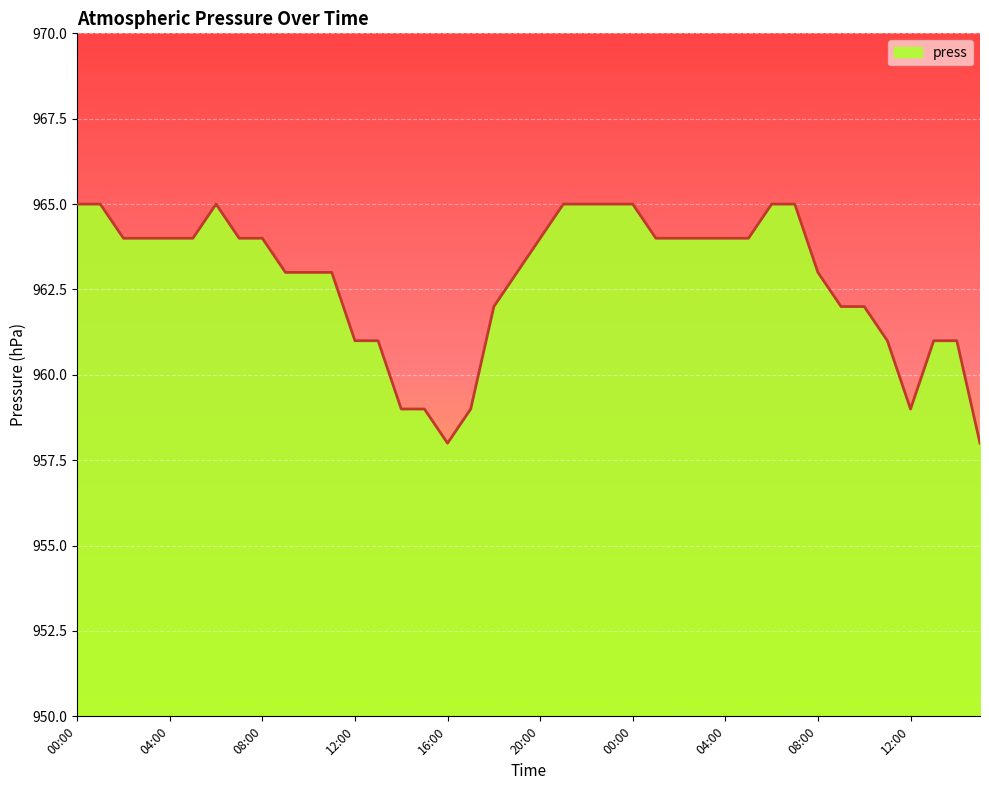

Does the chart display data point markers on the line(s)?

No